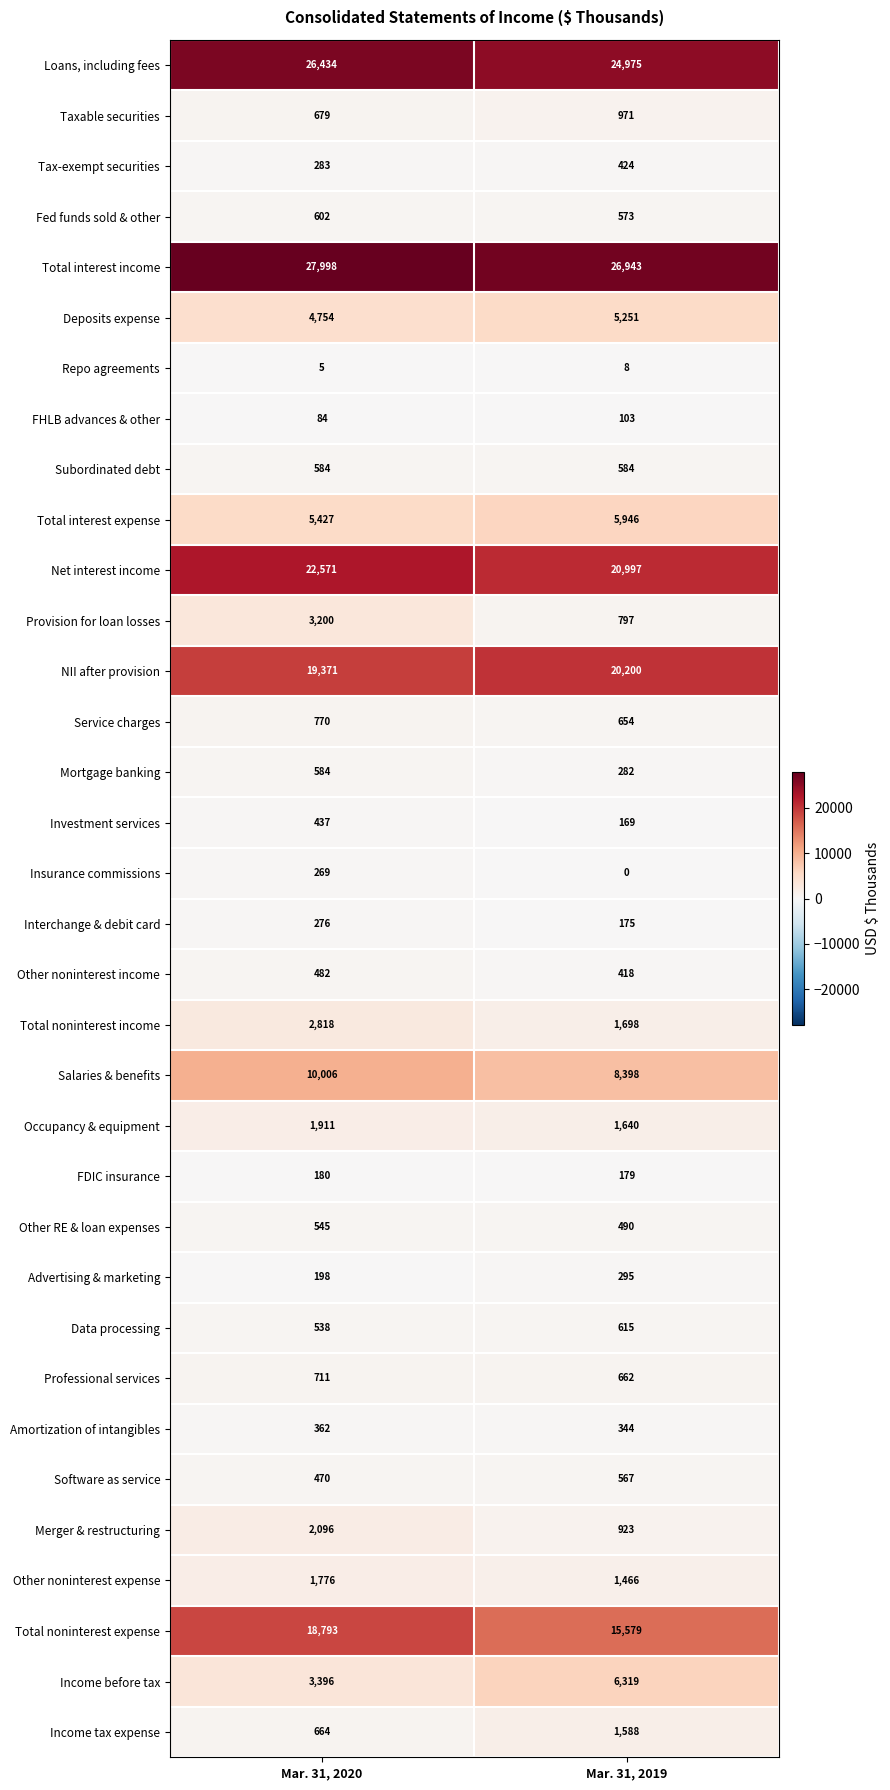

What is the sum of the Subordinated debt values at Mar. 31, 2020 and Mar. 31, 2019?

1168